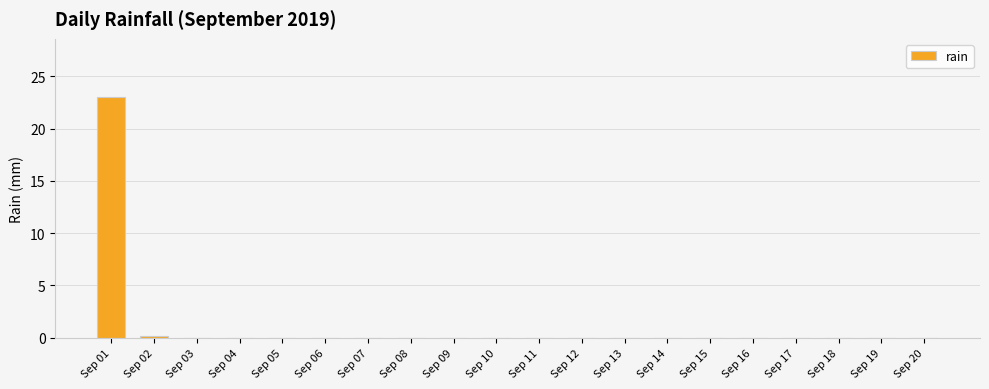

The value at Sep 19 is 10.7. True or false?

False